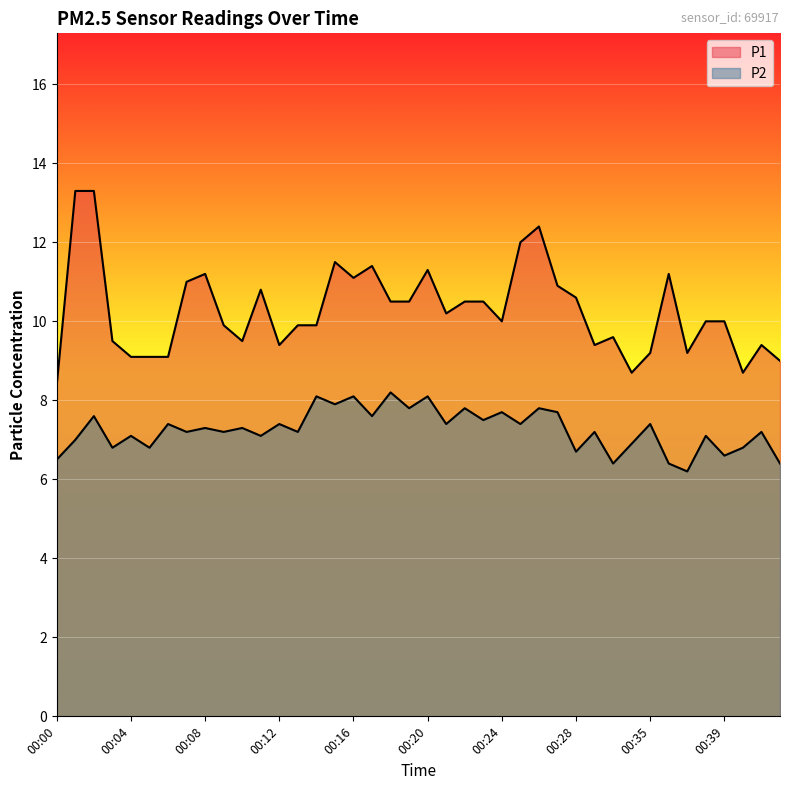

What is the maximum value for P2?

8.2